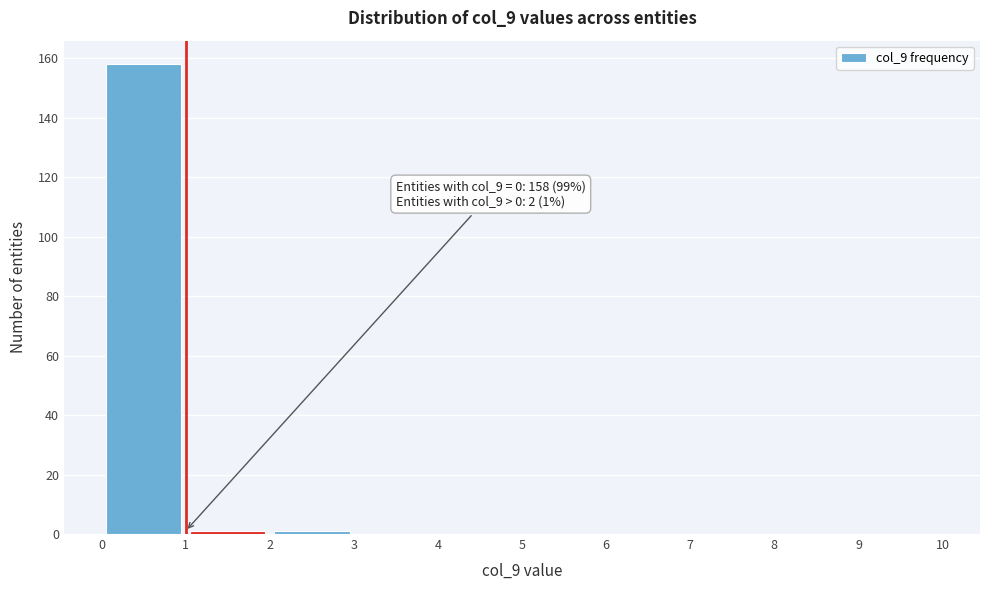

Over which range of the x-axis is the bar tallest?

0 to 1